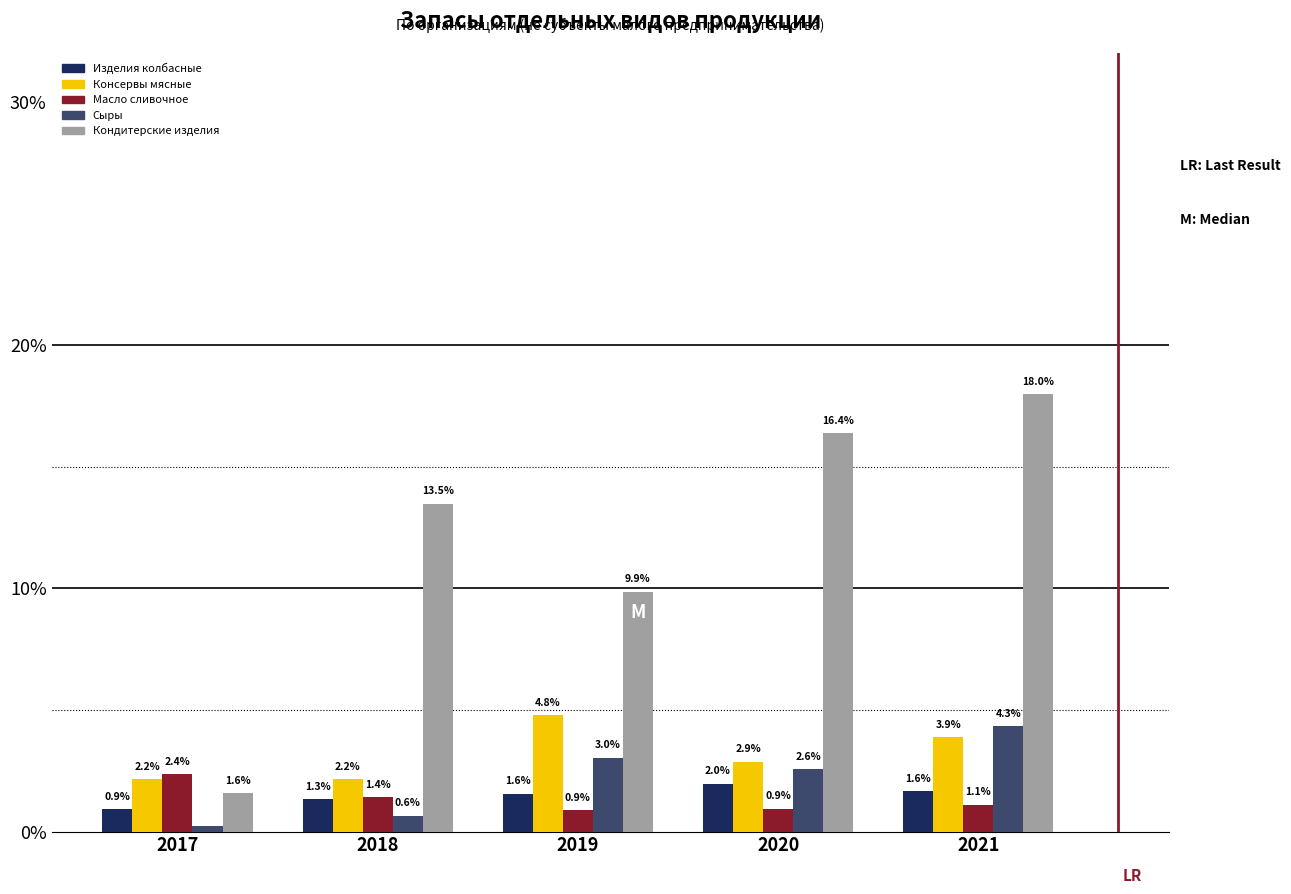

What is the sum of the Масло сливочное values at 2018 and 2019?

2.3